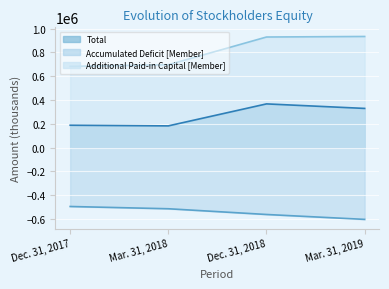

What position from the right is Mar. 31, 2019?

1